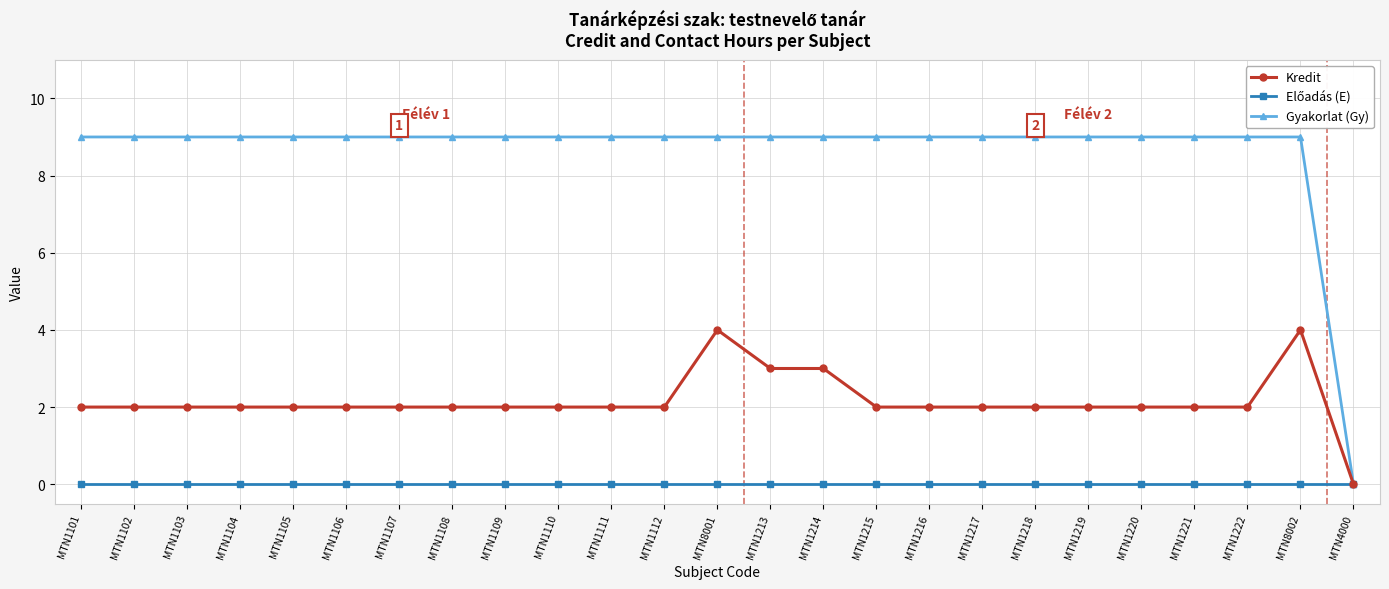

Which series has the widest spread of values?

Gyakorlat (Gy)